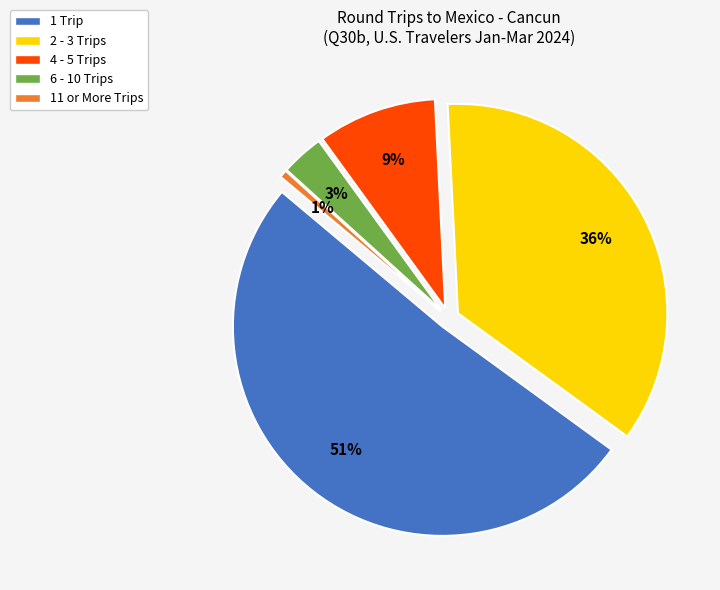

To the nearest percent, what is the average slice percentage?

20%